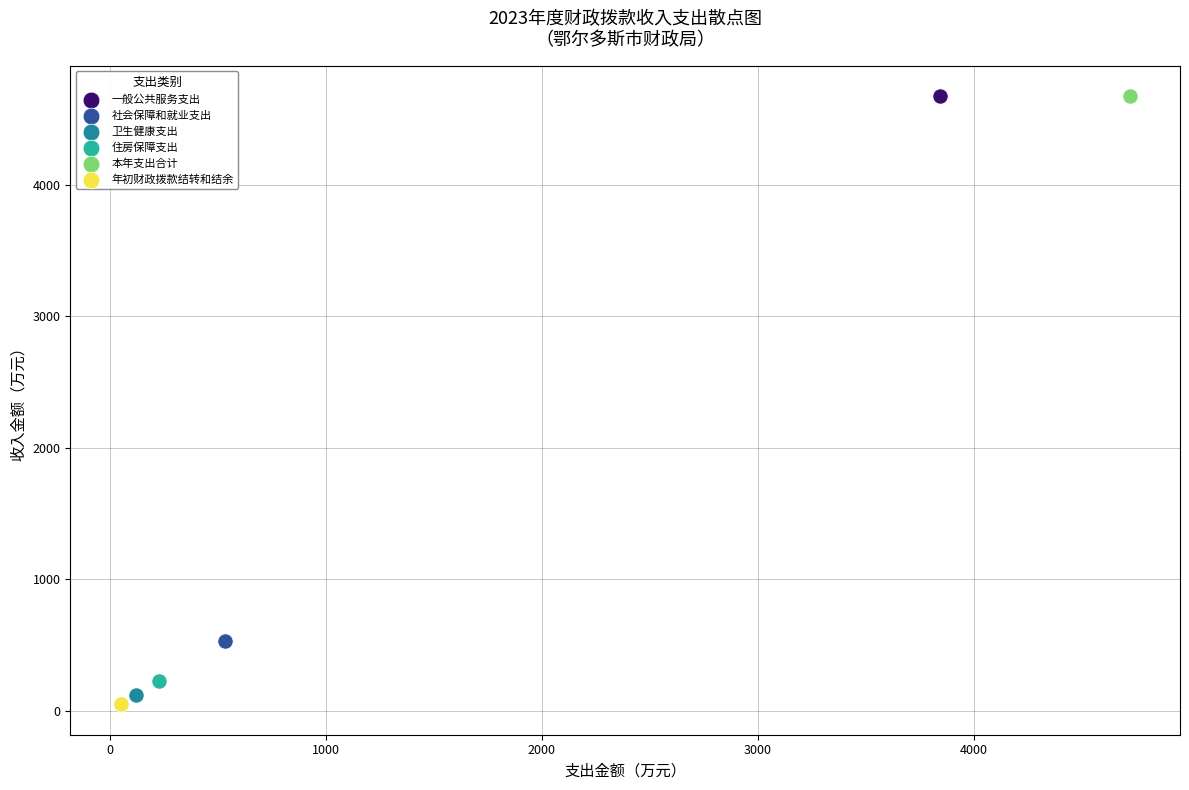

Which series contains the lowest Y value?

年初财政拨款结转和结余